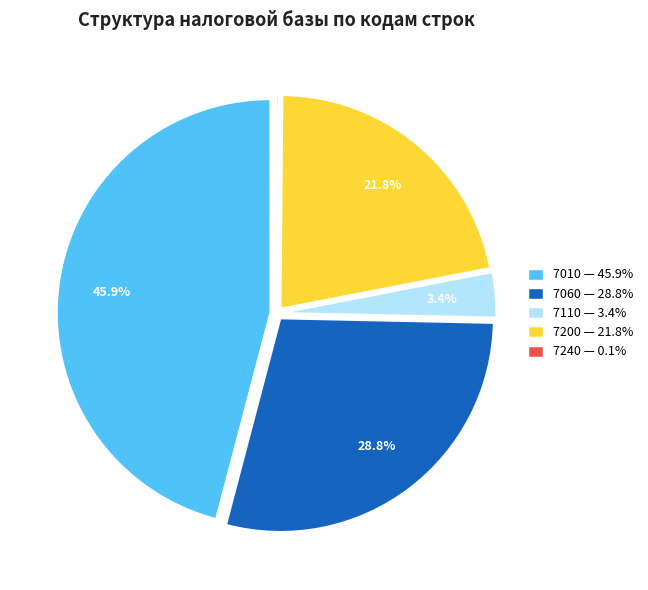

Combined, what portion of the pie is 7110 — 3.4% and 7010 — 45.9%?

49.3%